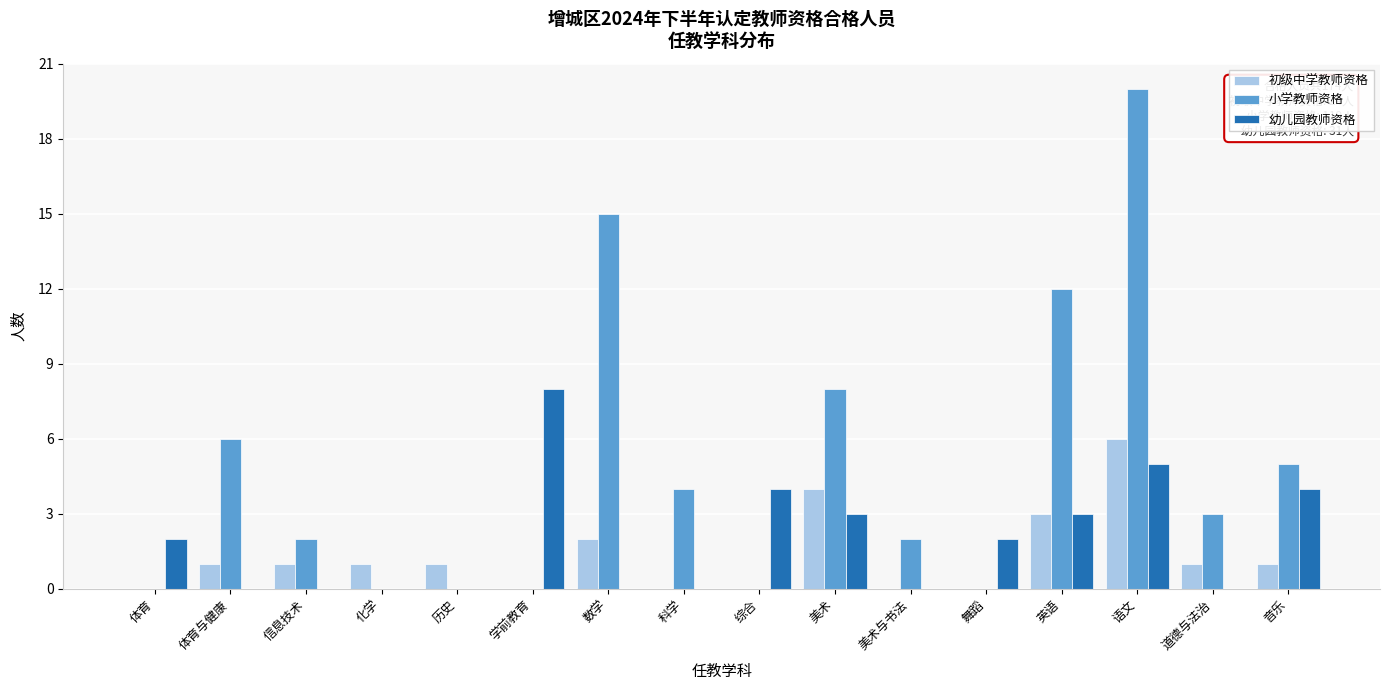

The value of 幼儿园教师资格 at 体育 is 1. True or false?

False